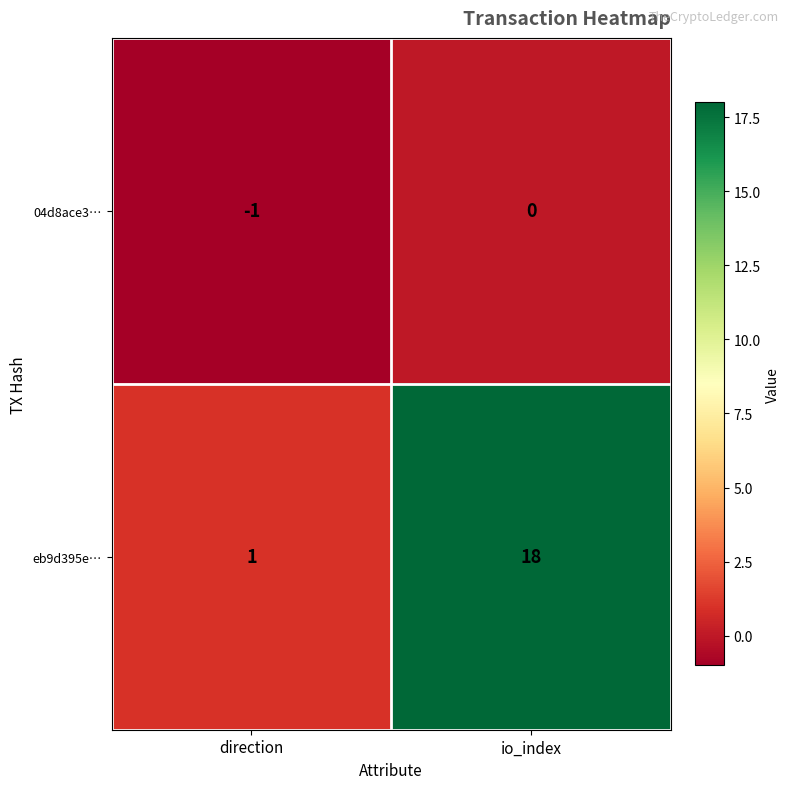

The value of eb9d395e… at direction is 2. True or false?

False